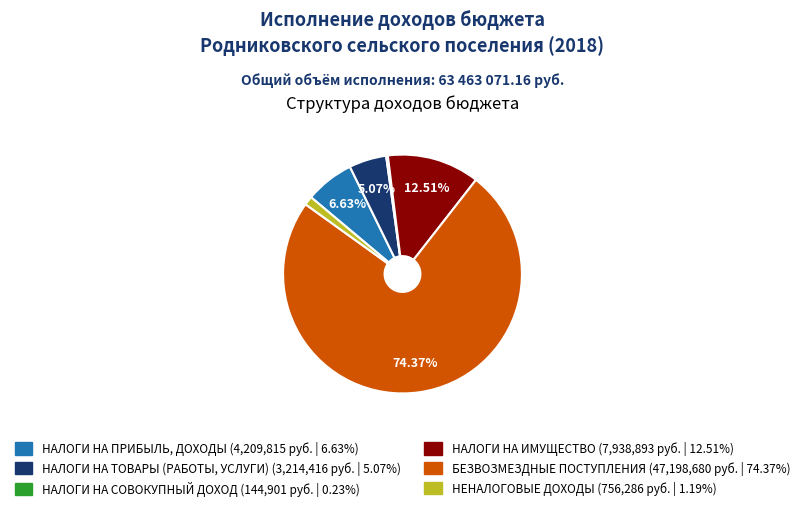

Is there a majority slice in this chart?

Yes